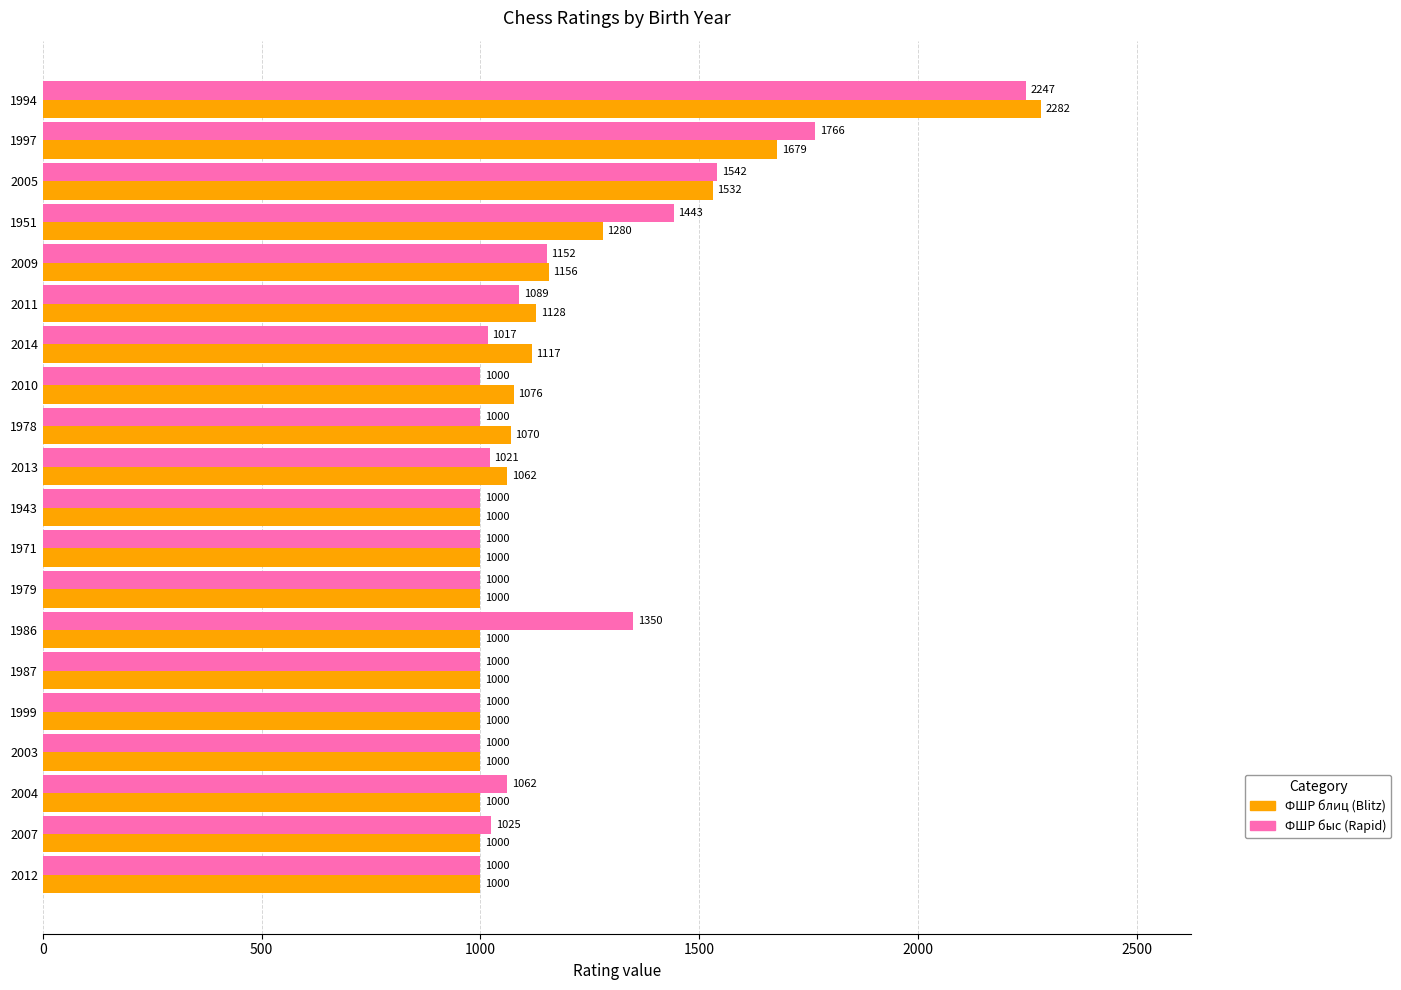

How many values in the ФШР быс (Rapid) series are below 1021?

10